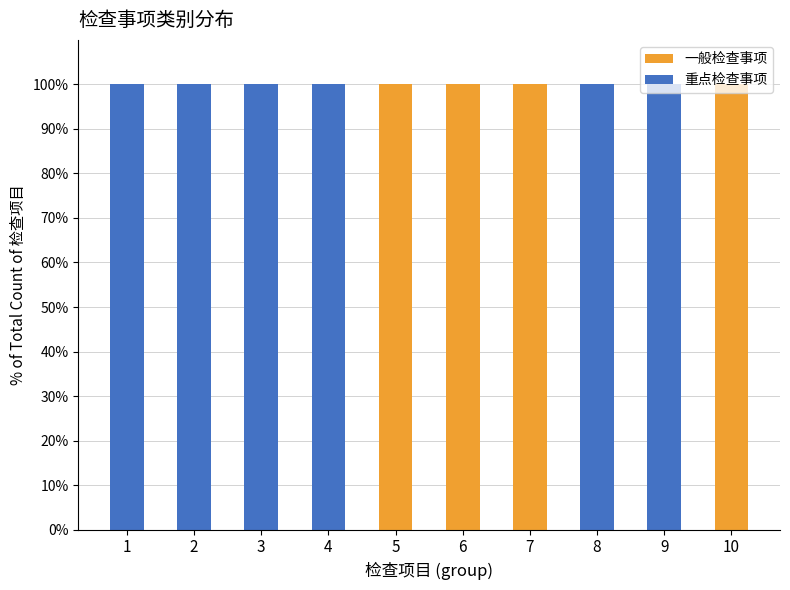

What is the sum of all 一般检查事项 values?

400